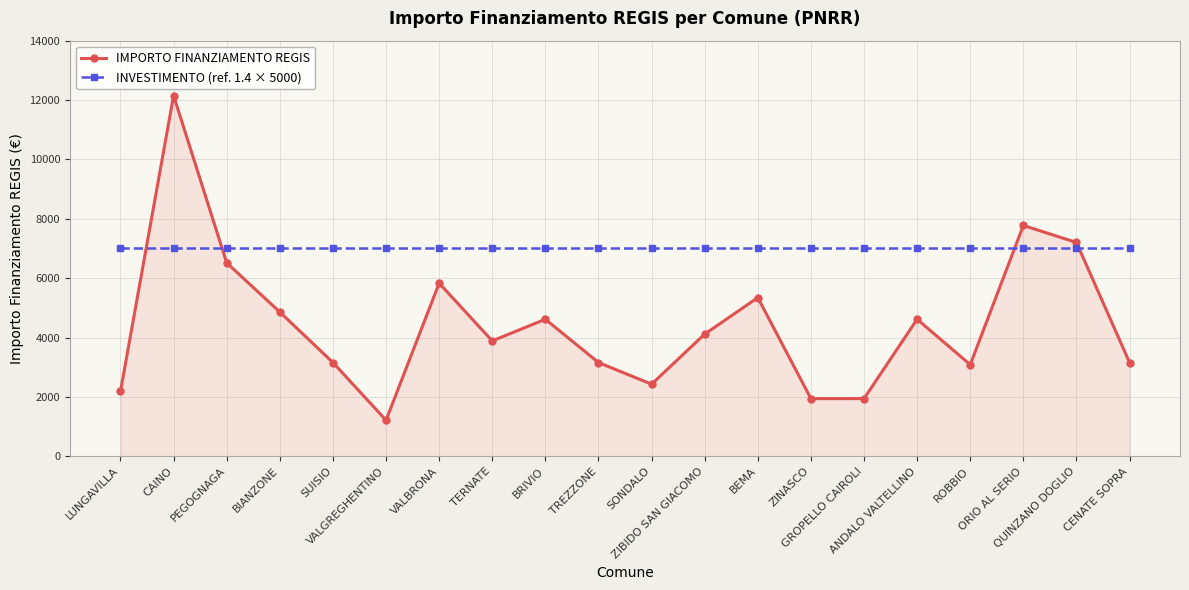

At which category is the sum across all series the highest?

CAINO